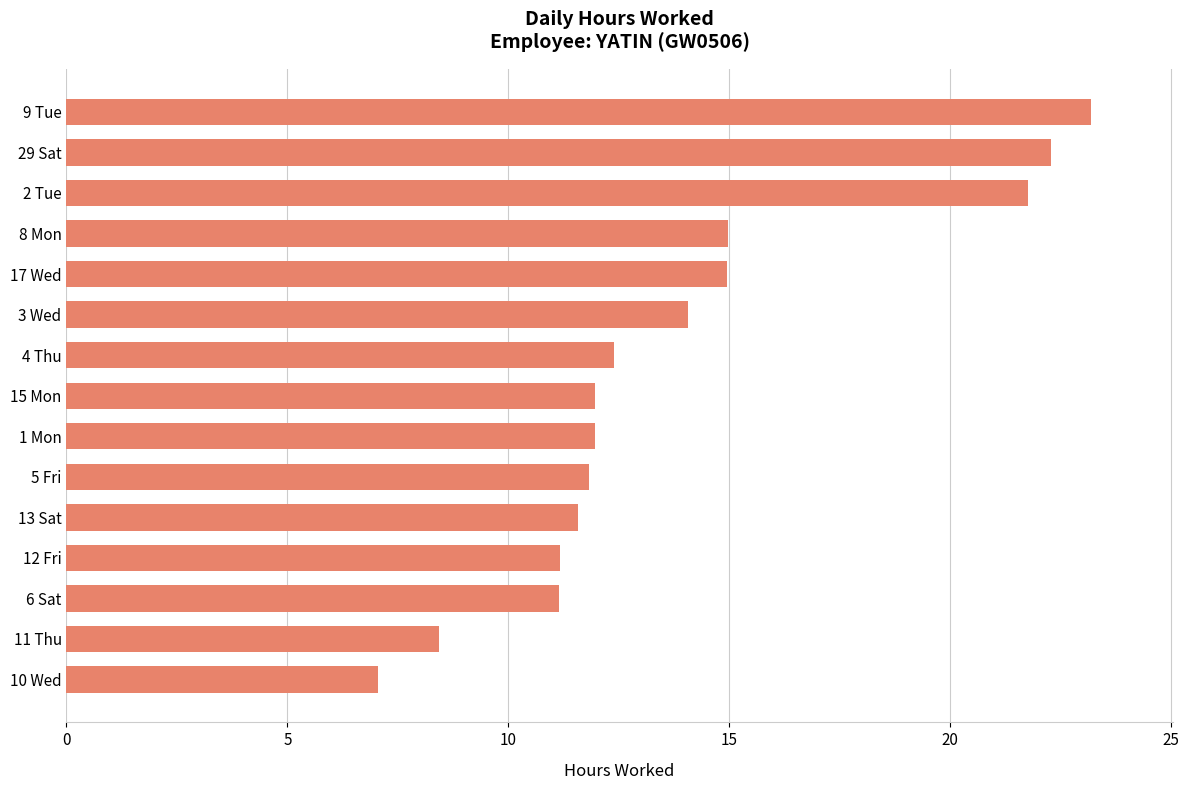

Which label corresponds to the smallest value in the chart?

10 Wed